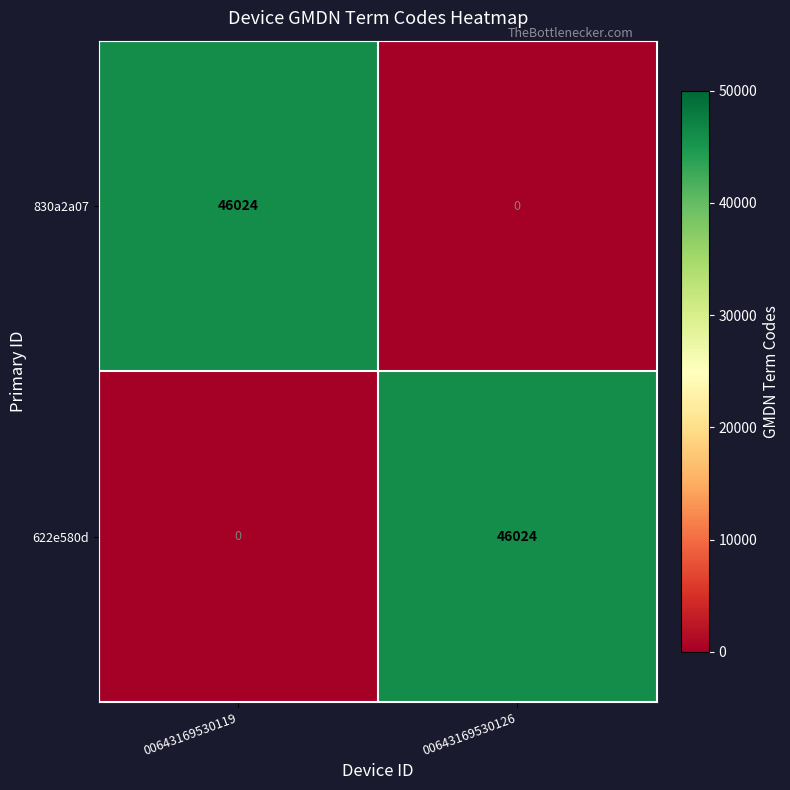

The value of 830a2a07 at 00643169530126 is 27372. True or false?

False